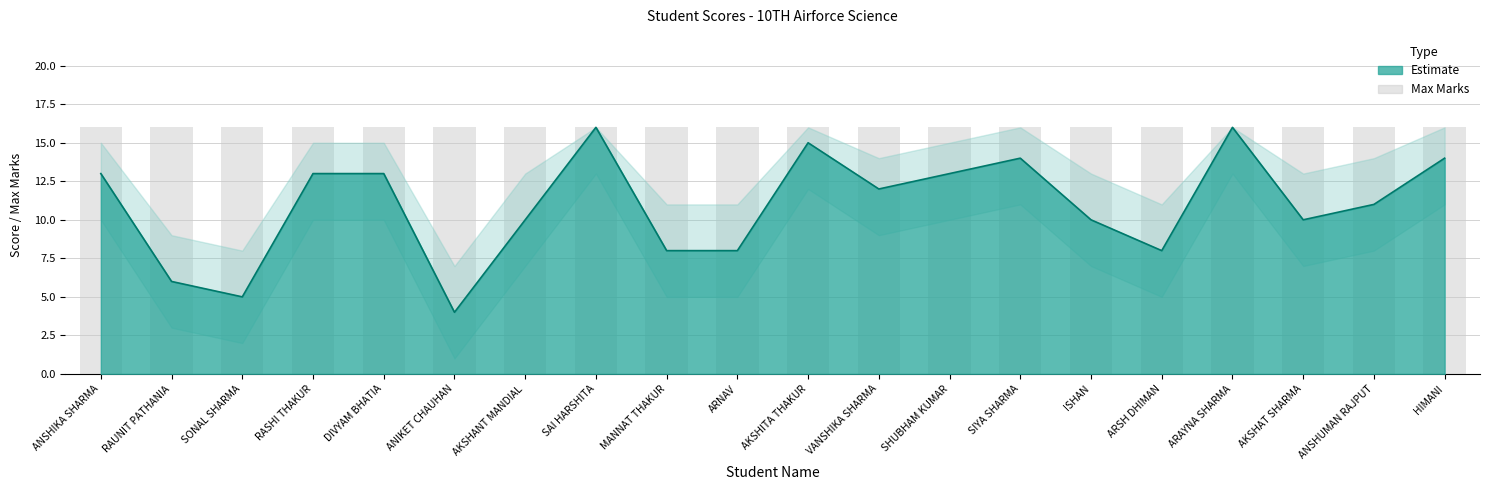

The value of Max at ANSHIKA SHARMA is 4. True or false?

False